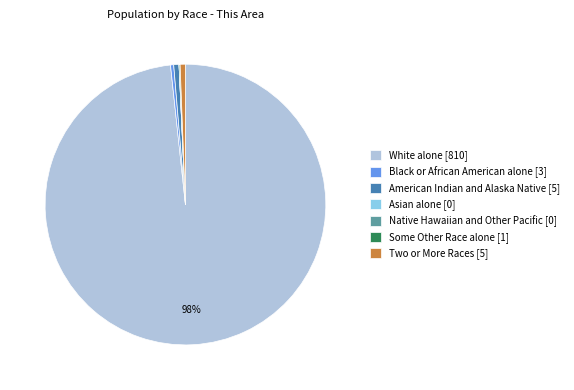

To the nearest percent, what is the combined percentage of American Indian and Alaska Native [5] and Black or African American alone [3]?

1%